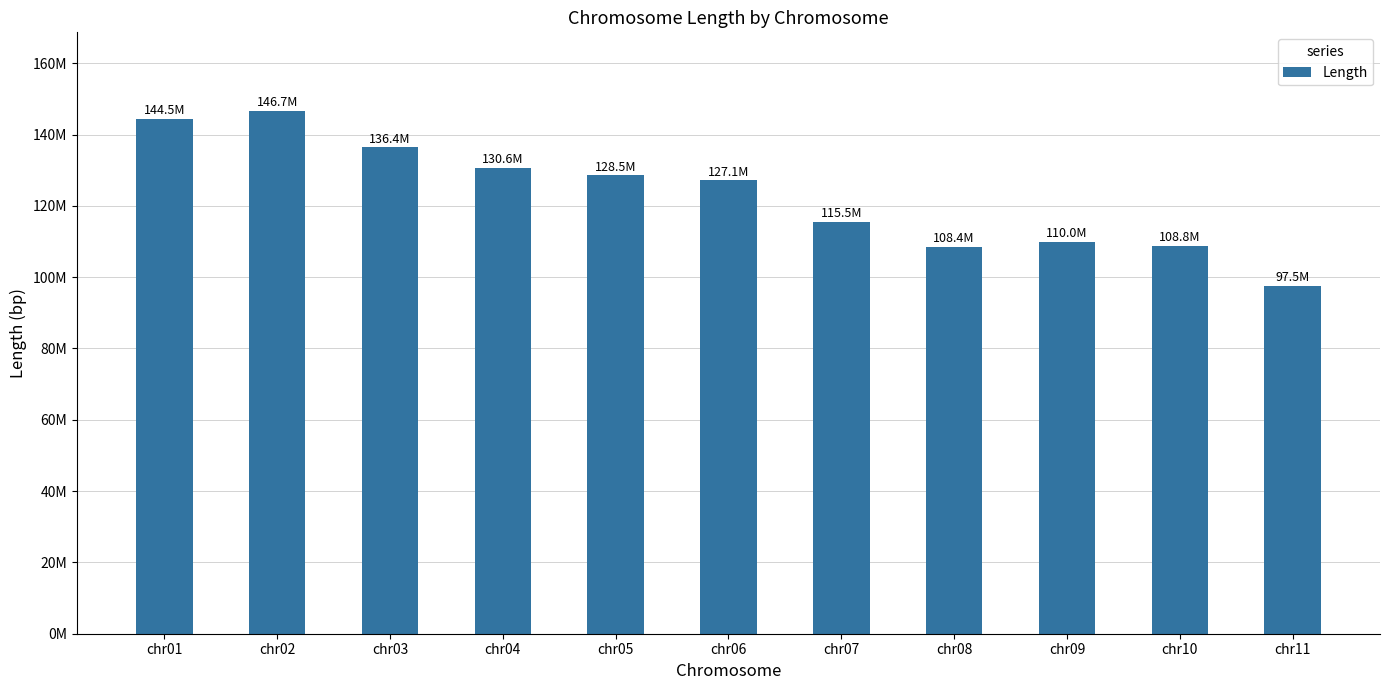

Read the value at chr05, to the nearest 10.

128526080